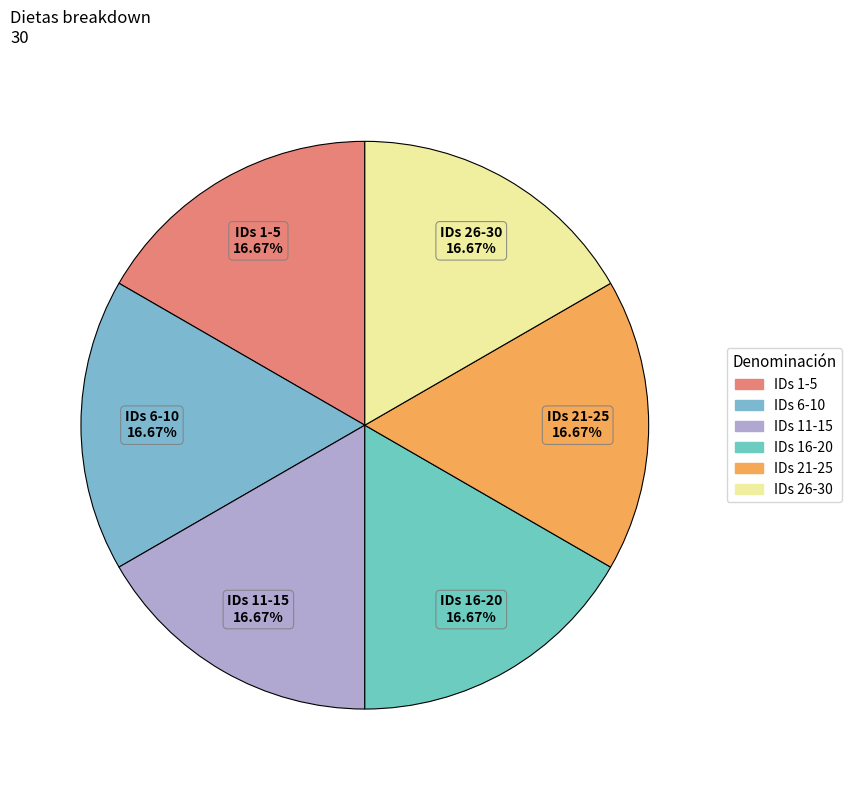

Does IDs 11-15 account for over 50% of the chart?

No